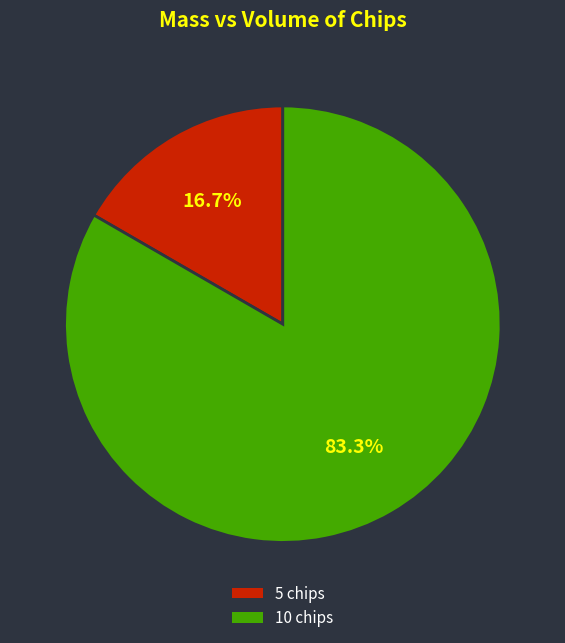

To the nearest percent, what is the difference between the 5 chips and 10 chips slice percentages?

67%